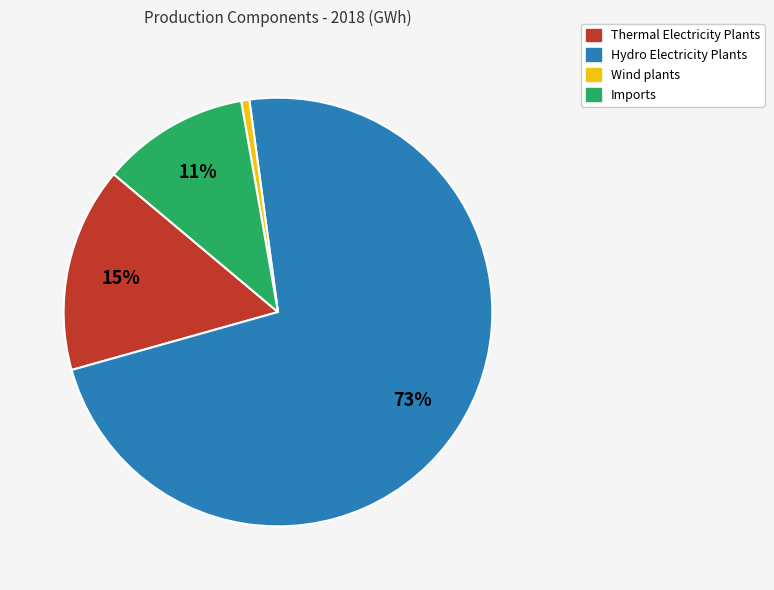

To the nearest percent, what is the average slice percentage?

25%